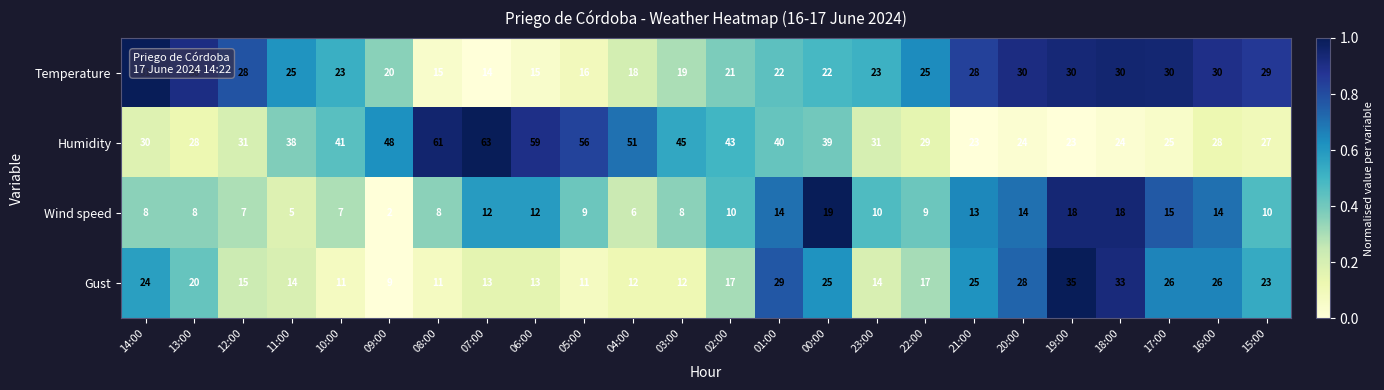

True or false: Temperature has a value of 16 at 05:00.

True